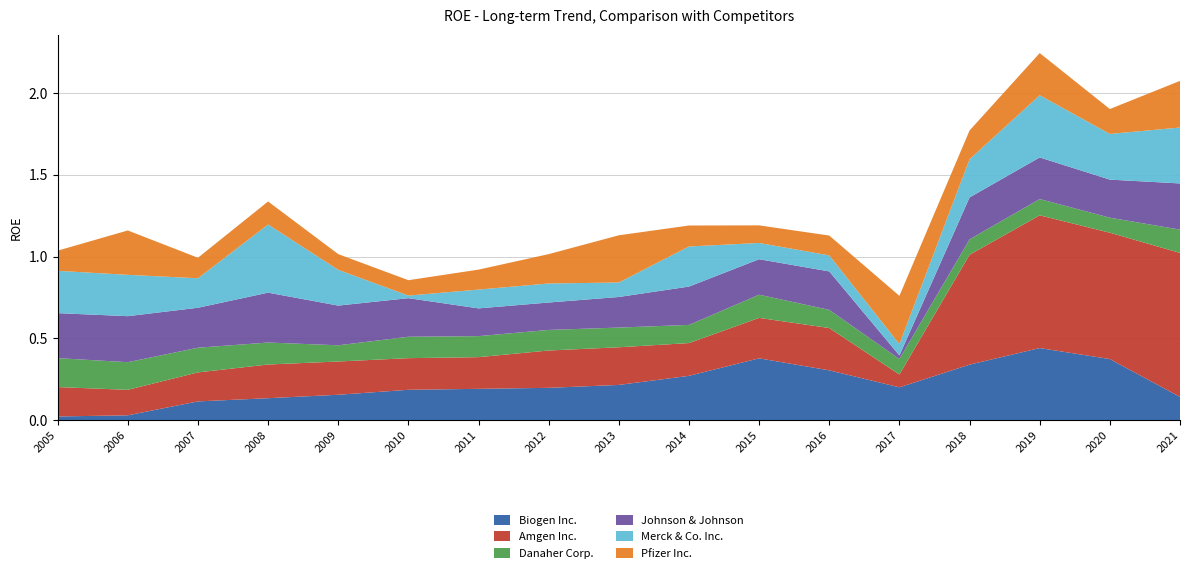

Reading left to right, transcribe all the data shown in this chart.

Biogen Inc.: 2005=0.0	2006=0.0	2007=0.1	2008=0.1	2009=0.2	2010=0.2	2011=0.2	2012=0.2	2013=0.2	2014=0.3	2015=0.4	2016=0.3	2017=0.2	2018=0.3	2019=0.4	2020=0.4	2021=0.1
Amgen Inc.: 2005=0.2	2006=0.2	2007=0.2	2008=0.2	2009=0.2	2010=0.2	2011=0.2	2012=0.2	2013=0.2	2014=0.2	2015=0.2	2016=0.3	2017=0.1	2018=0.7	2019=0.8	2020=0.8	2021=0.9
Danaher Corp.: 2005=0.2	2006=0.2	2007=0.2	2008=0.1	2009=0.1	2010=0.1	2011=0.1	2012=0.1	2013=0.1	2014=0.1	2015=0.1	2016=0.1	2017=0.1	2018=0.1	2019=0.1	2020=0.1	2021=0.1
Johnson & Johnson: 2005=0.3	2006=0.3	2007=0.2	2008=0.3	2009=0.2	2010=0.2	2011=0.2	2012=0.2	2013=0.2	2014=0.2	2015=0.2	2016=0.2	2017=0.0	2018=0.3	2019=0.3	2020=0.2	2021=0.3
Merck & Co. Inc.: 2005=0.3	2006=0.3	2007=0.2	2008=0.4	2009=0.2	2010=0.0	2011=0.1	2012=0.1	2013=0.1	2014=0.2	2015=0.1	2016=0.1	2017=0.1	2018=0.2	2019=0.4	2020=0.3	2021=0.3
Pfizer Inc.: 2005=0.1	2006=0.3	2007=0.1	2008=0.1	2009=0.1	2010=0.1	2011=0.1	2012=0.2	2013=0.3	2014=0.1	2015=0.1	2016=0.1	2017=0.3	2018=0.2	2019=0.3	2020=0.2	2021=0.3